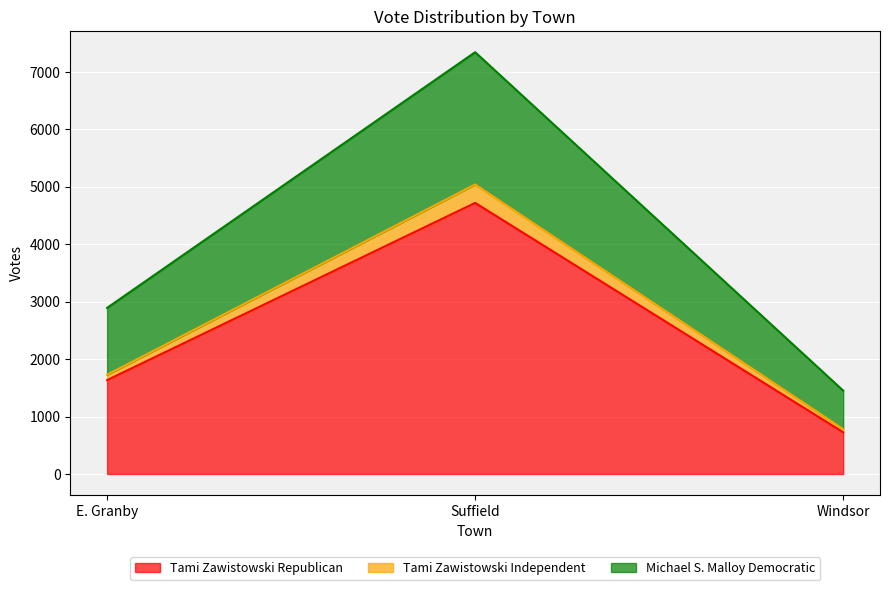

What is the difference between the maximum and second lowest values in the Tami Zawistowski Republican series?

3085